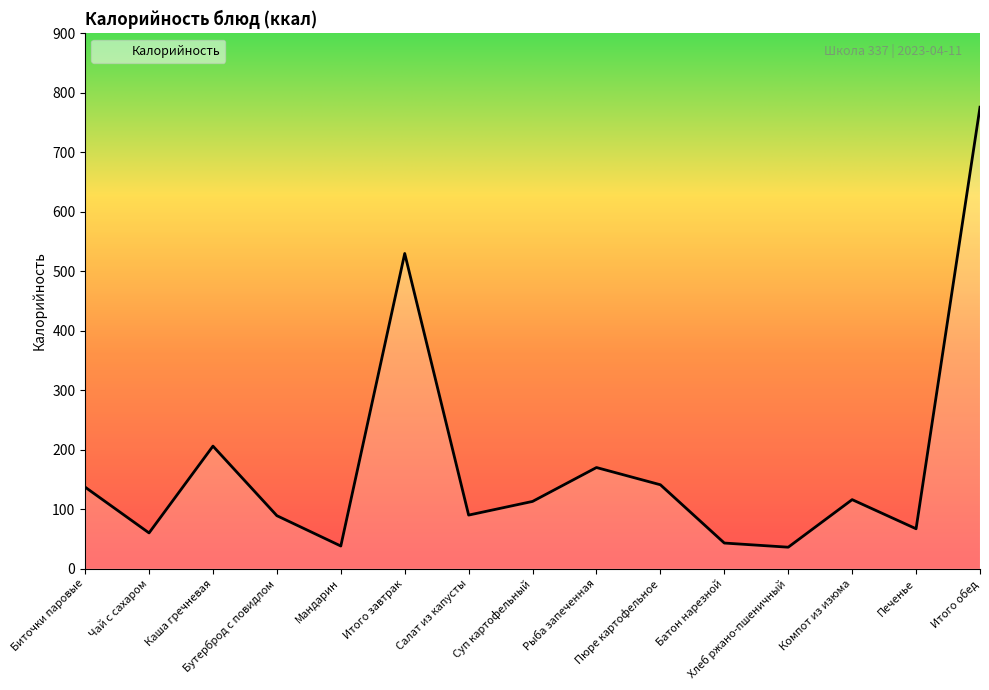

What is the smallest value displayed?

36